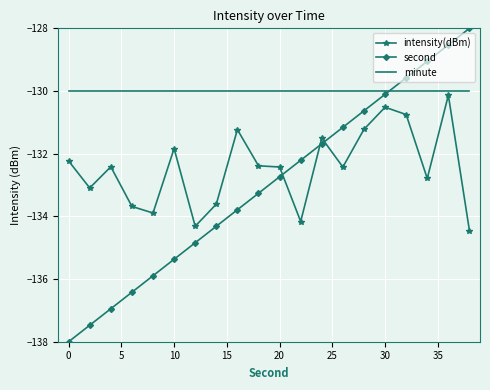

What are all the series names shown in the legend?

intensity(dBm), second, minute